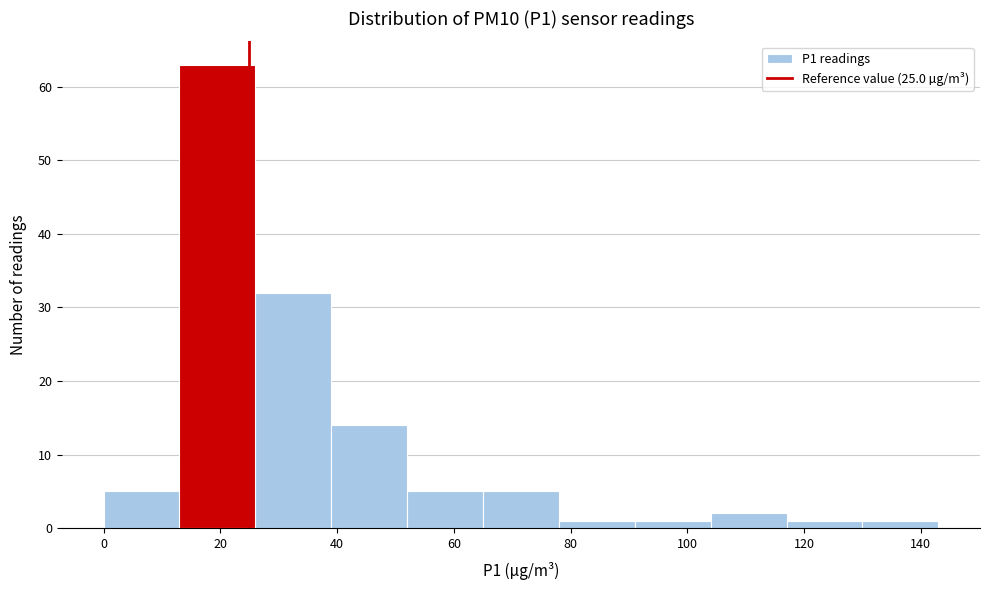

Which range on the x-axis has the tallest bar?

13 to 26